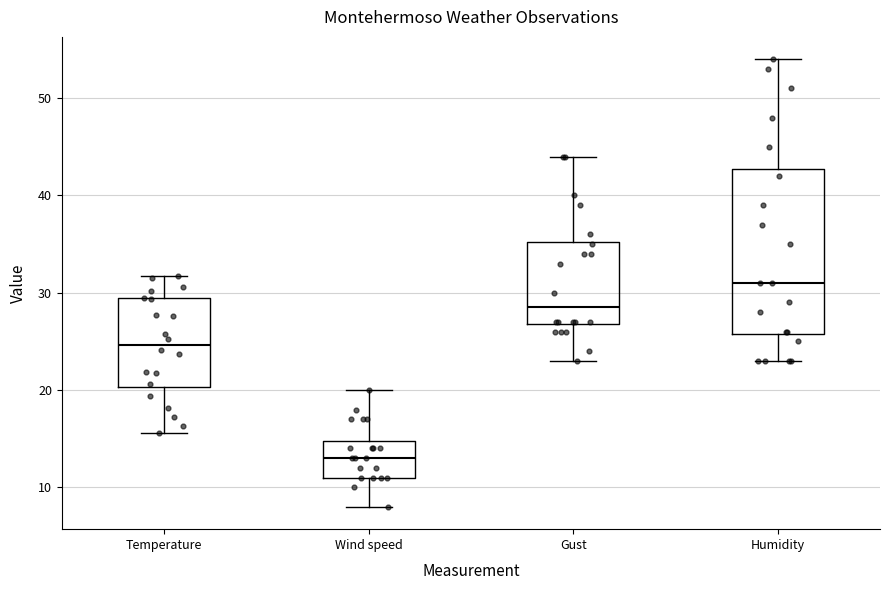

Which box is the tallest, from its lower edge to its upper edge?

Humidity